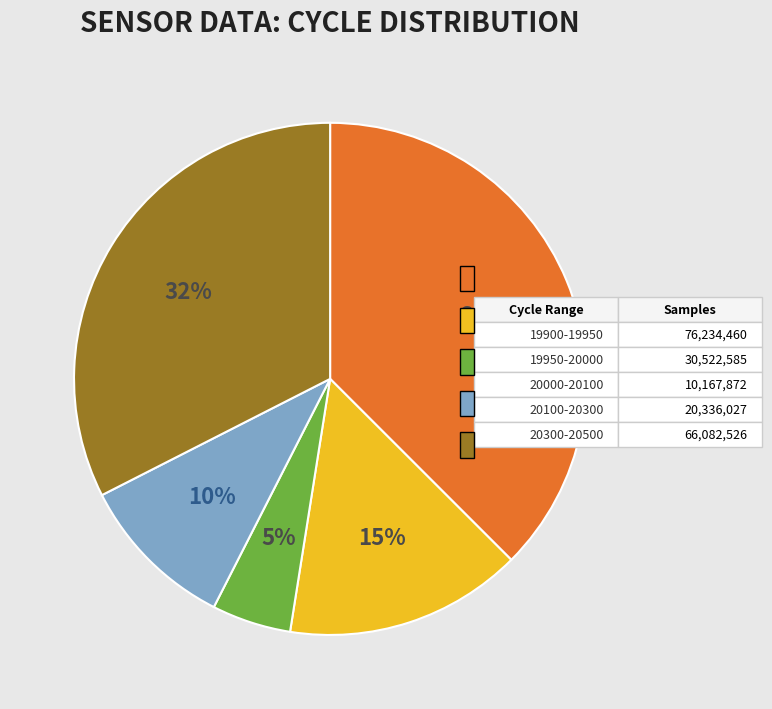

To the nearest percent, what is the difference between the largest and smallest slice percentages?

32%